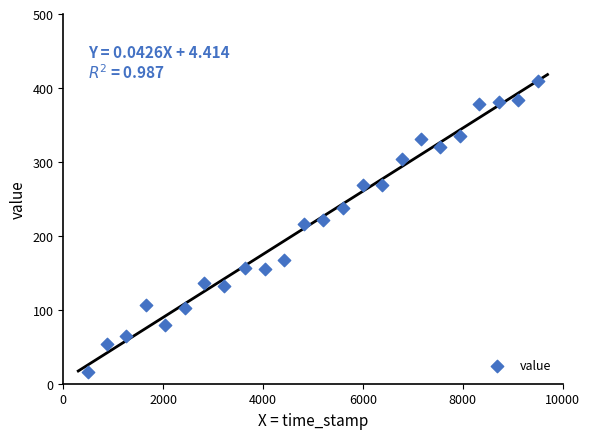

What is the range of Y values (max minus min)?

393.3